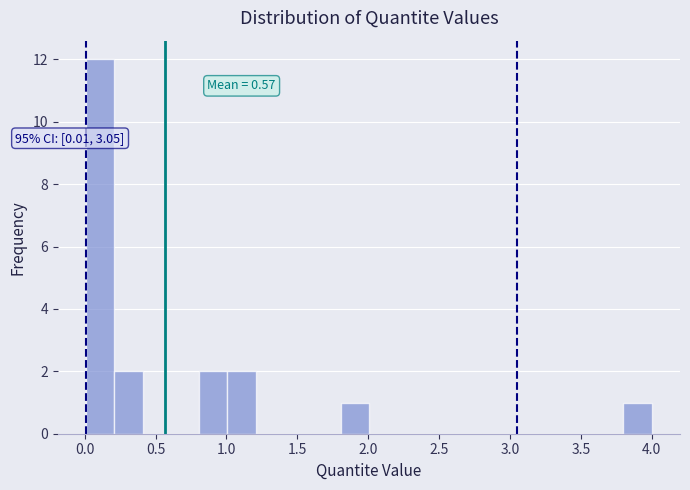

Read against the x-axis, roughly where is the centre of the tallest bar?

0.10